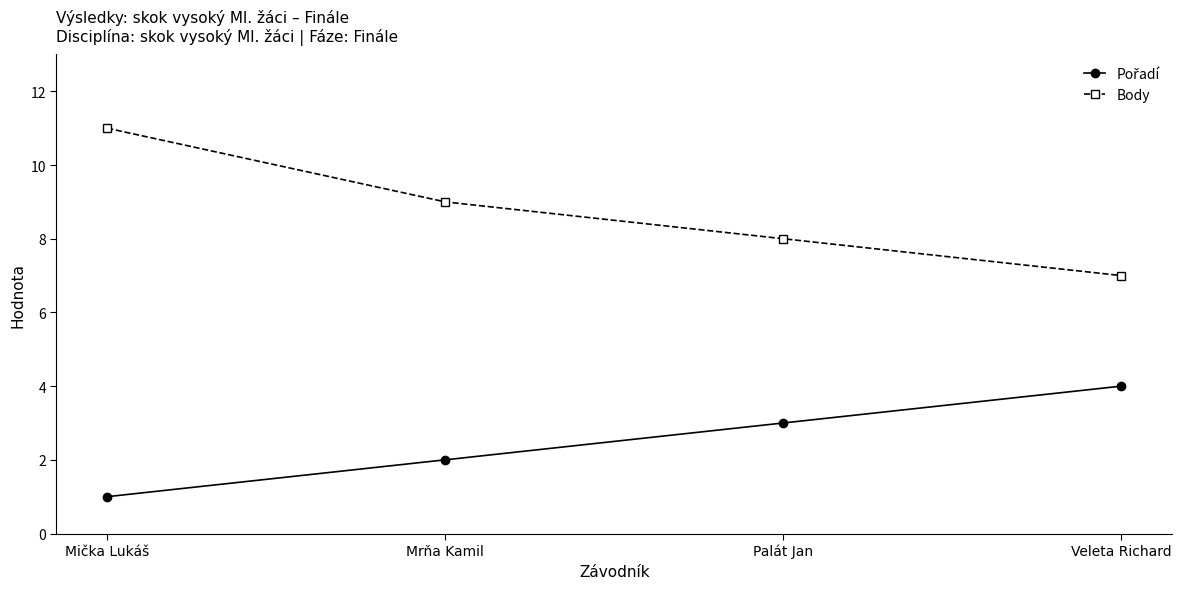

What is the total value across all series at Mrňa Kamil?

11